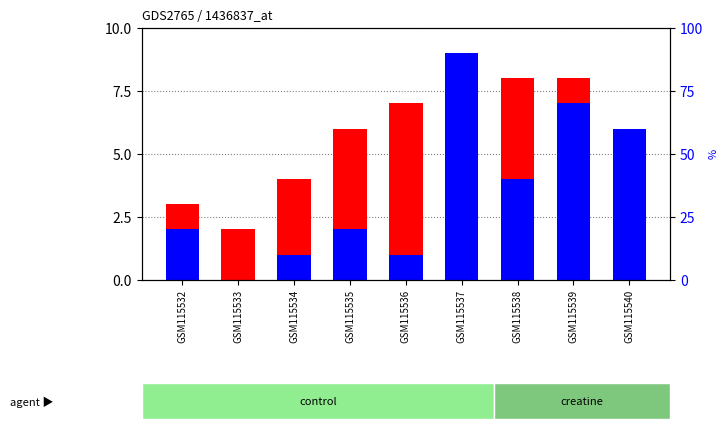

Is it true that percentile rank within the sample equals 2 at GSM115532?

True